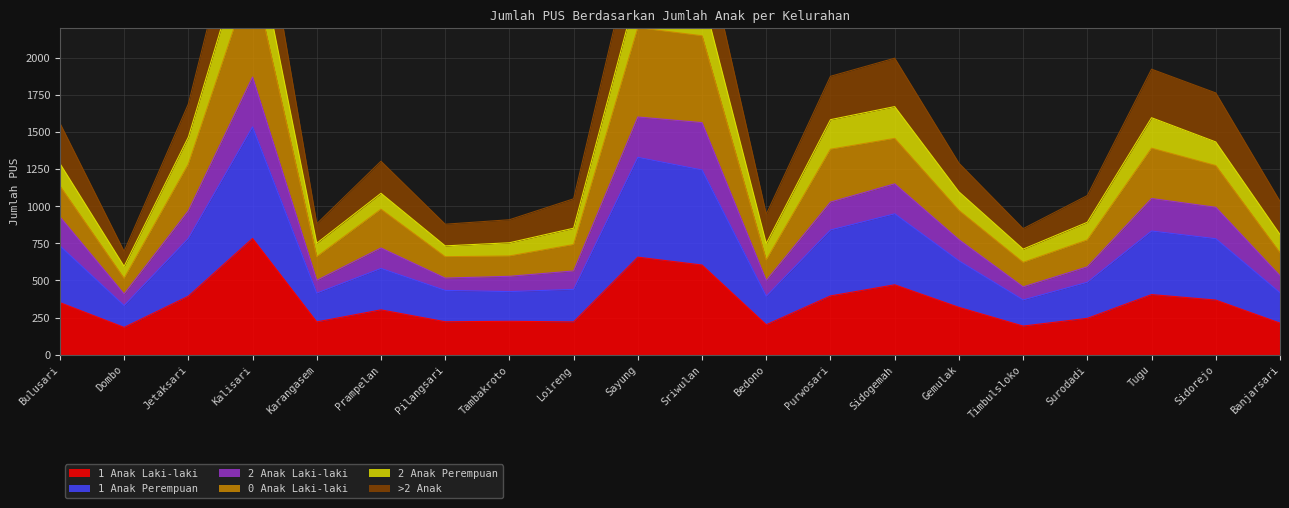

The 1 Anak Laki-laki series shows 227 at Sidogemah. True or false?

False